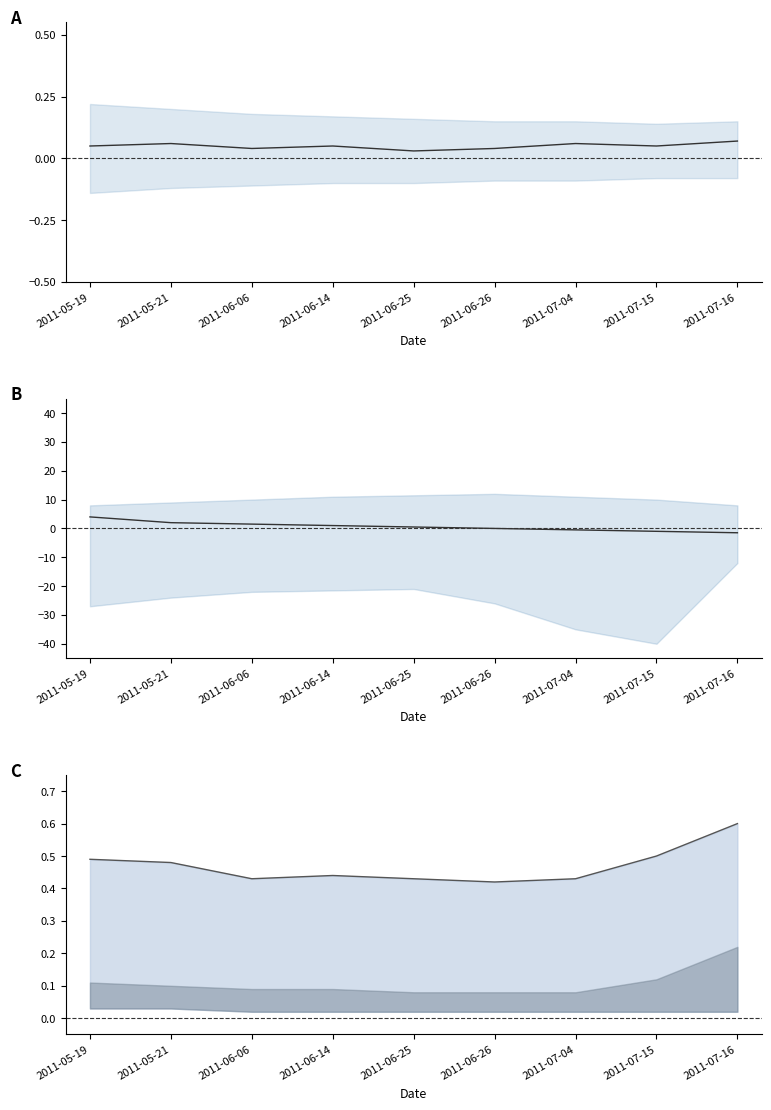

True or false: upper and center cross at least once.

True